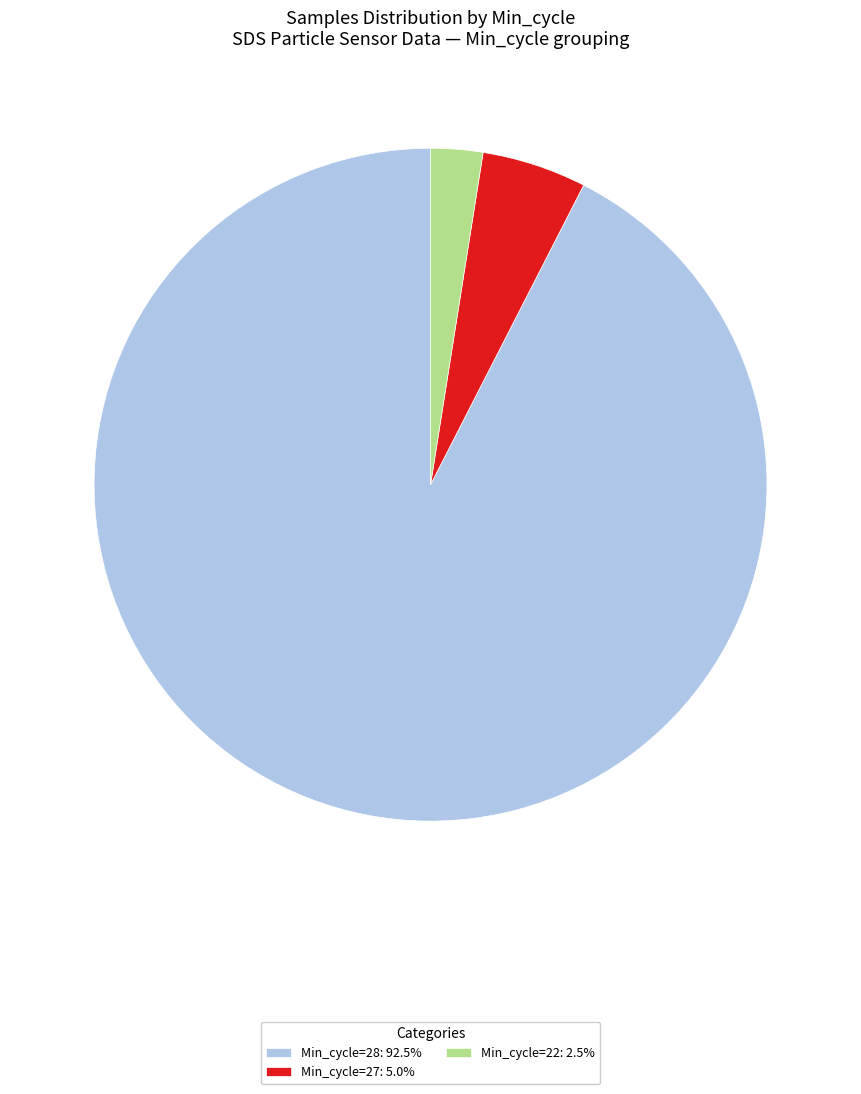

How many segments does this pie chart have?

3